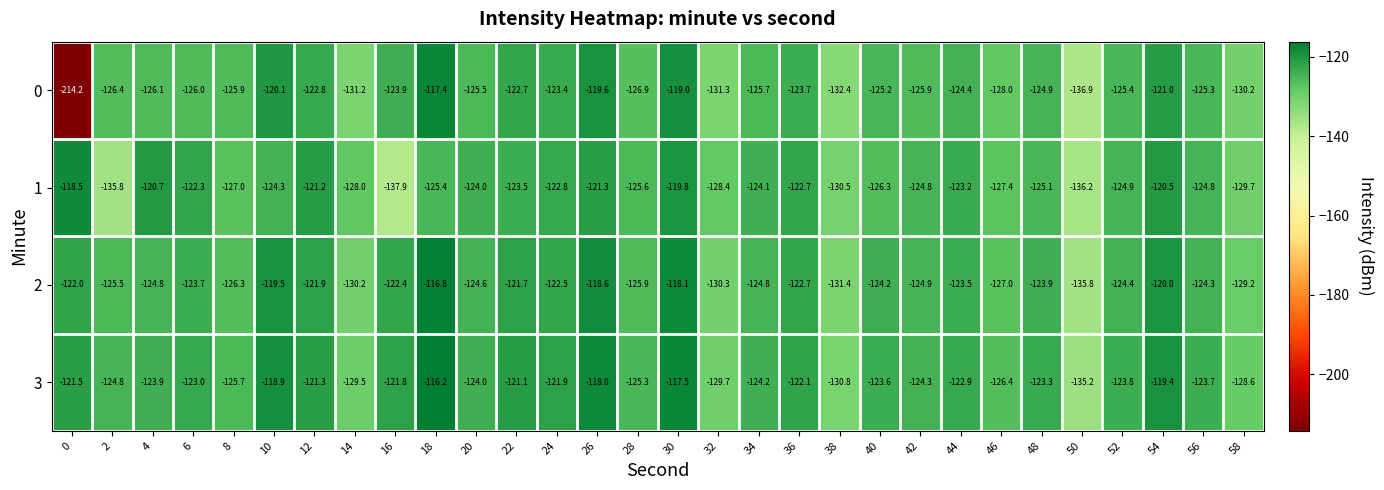

At which category is the sum across all series the highest?

30